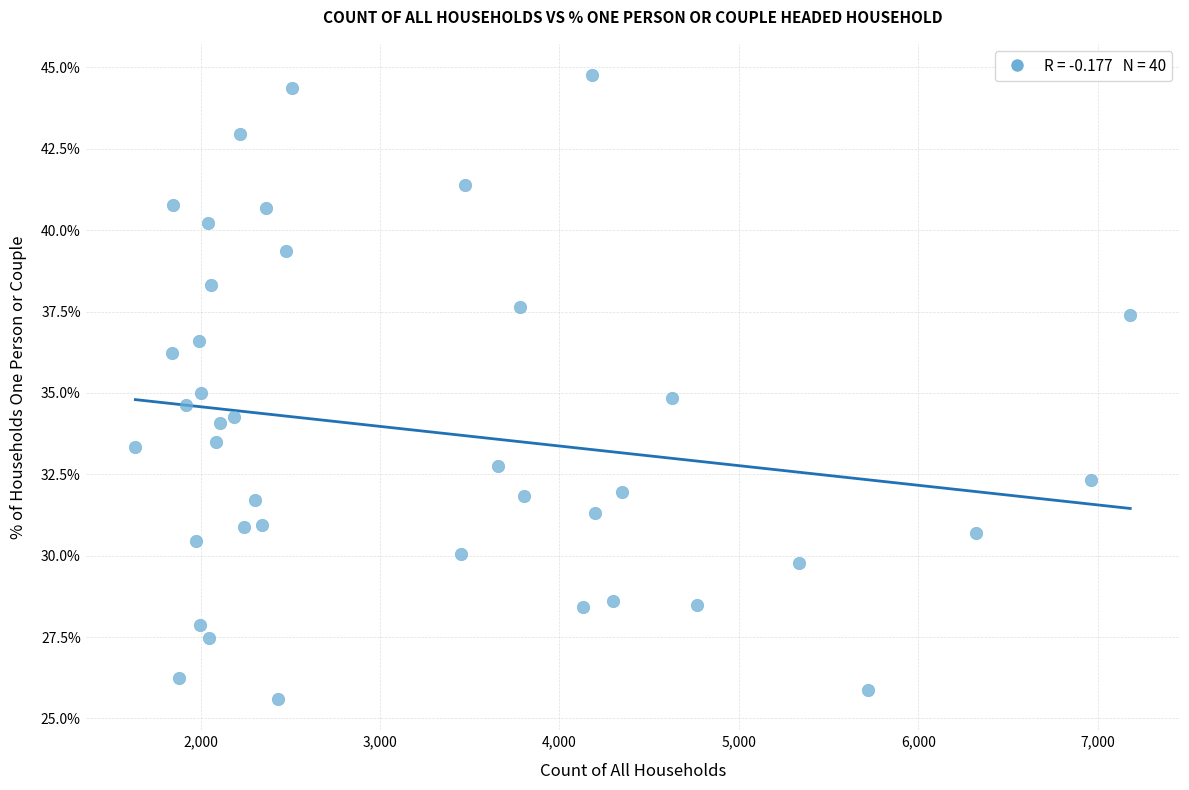

What is the range of Y values (max minus min)?

19.2